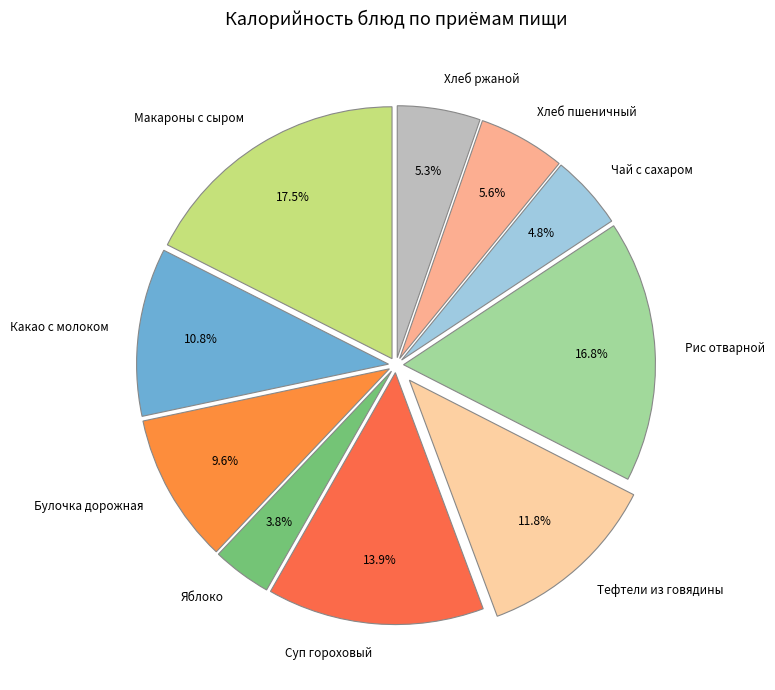

To the nearest percent, what percentage of the pie is Суп гороховый?

14%